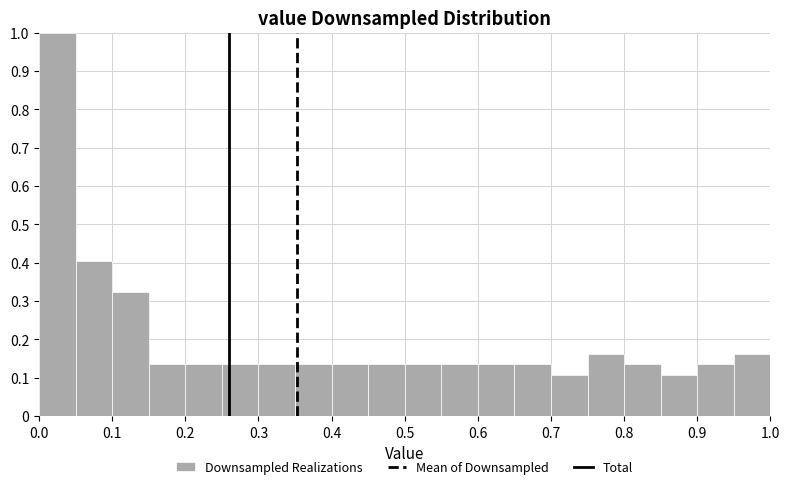

What is the height of the bar covering 0.75 to 0.80 on the x-axis? The values are not printed on the chart, so give them approximately, as read against the axis.

0.16